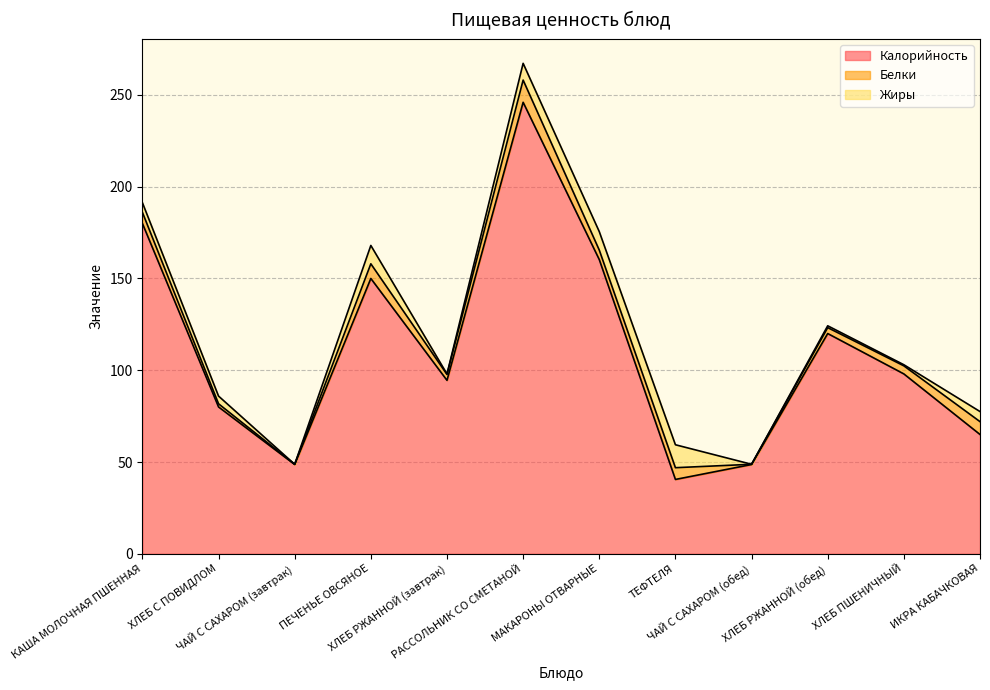

How many lines are shown in the chart?

3